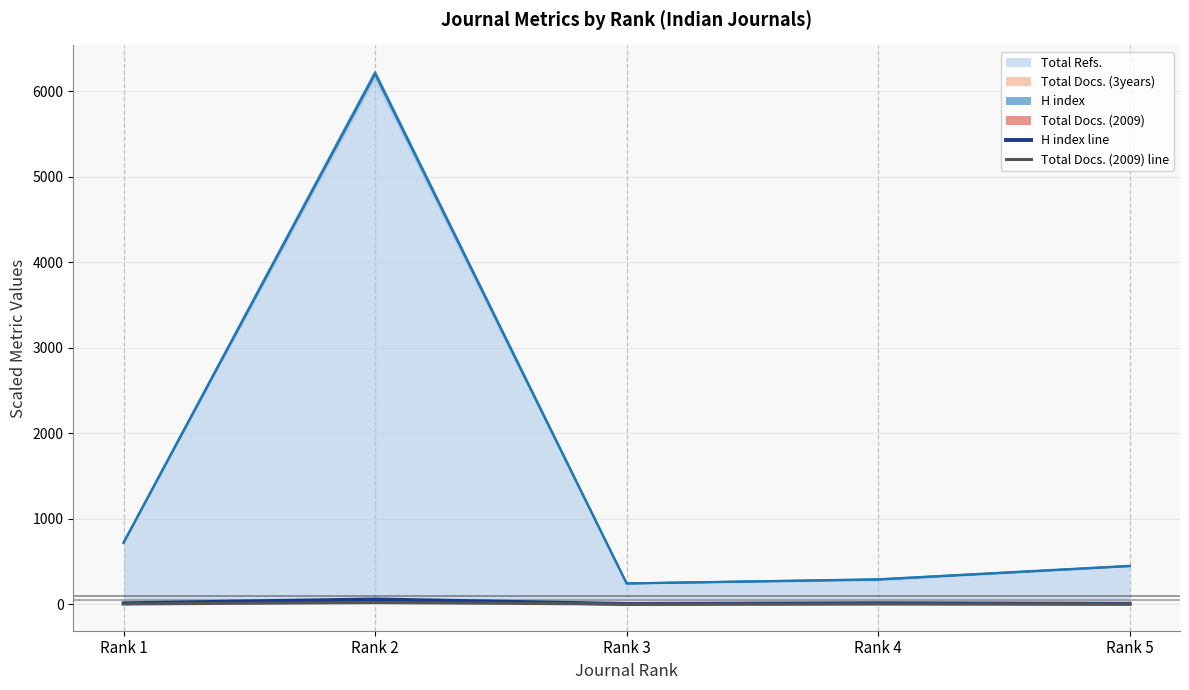

Is it true that H index line equals 24.3 at Rank 2?

False